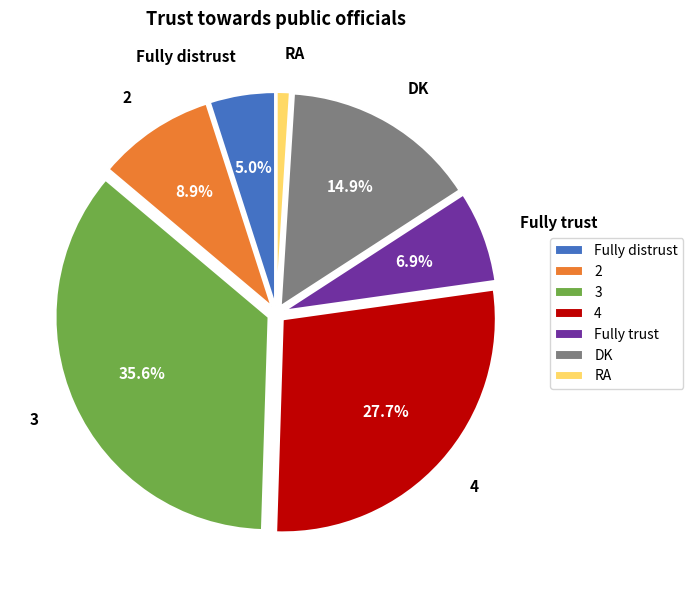

True or false: DK accounts for 8% of the total.

False